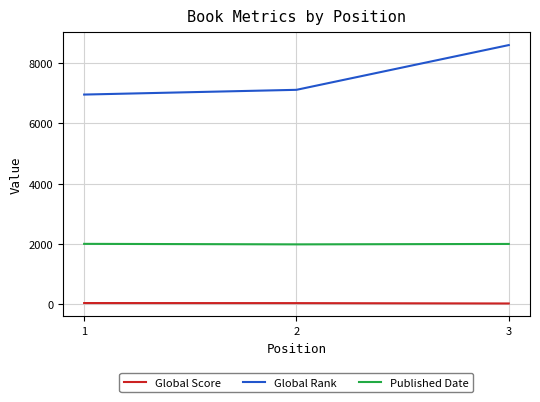

What is the minimum value for Published Date?

1993